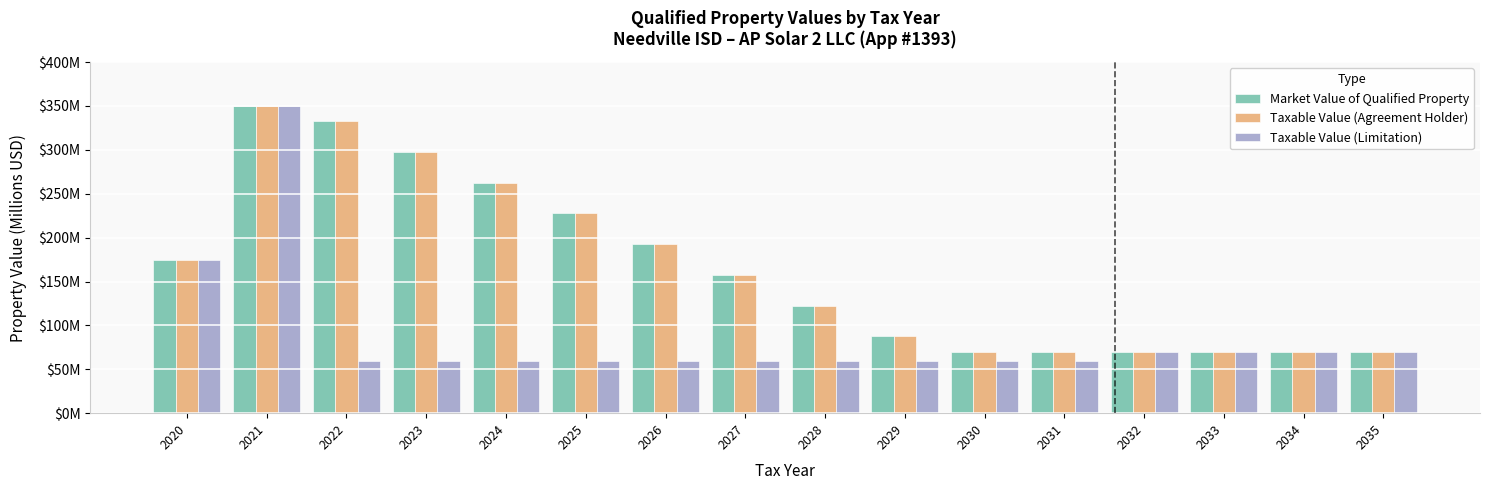

What are all the series names shown in the legend?

Market Value of Qualified Property, Taxable Value (Agreement Holder), Taxable Value (Limitation)